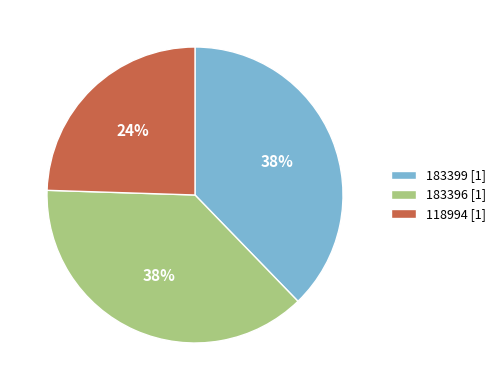

What is the ratio of the value at 183396 [1] to the value at 183399 [1]?

1.0